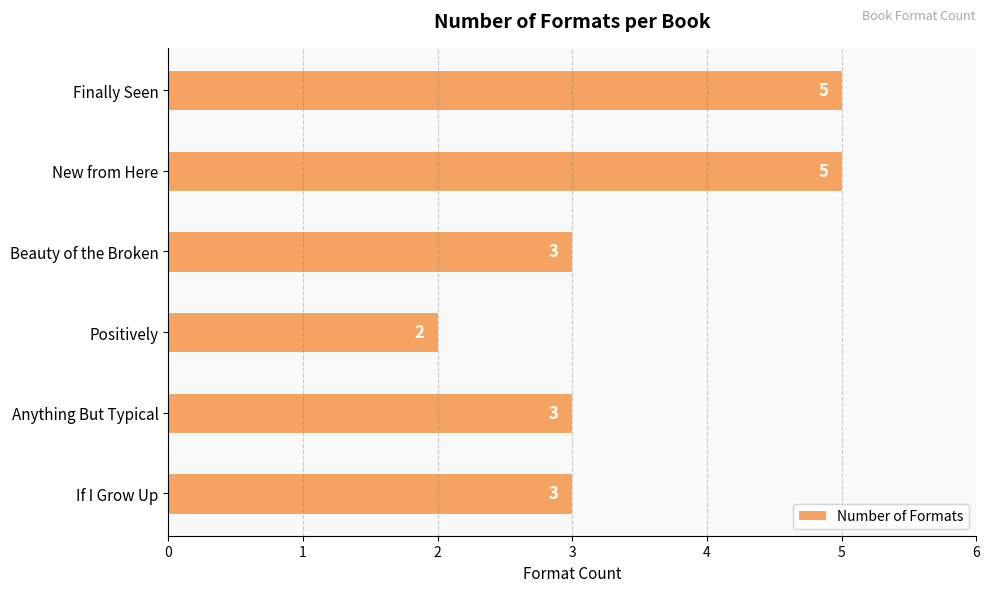

What is the change in value from Finally Seen to Positively?

-3